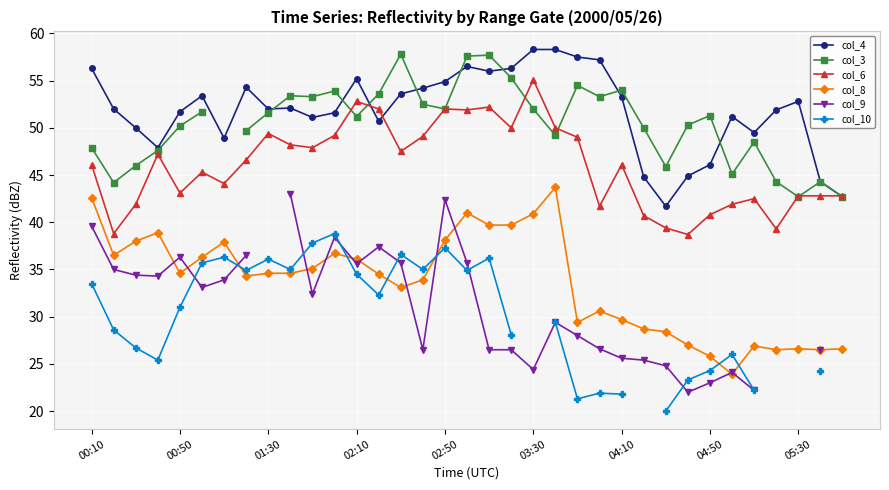

At which category is the sum across all series the highest?

17